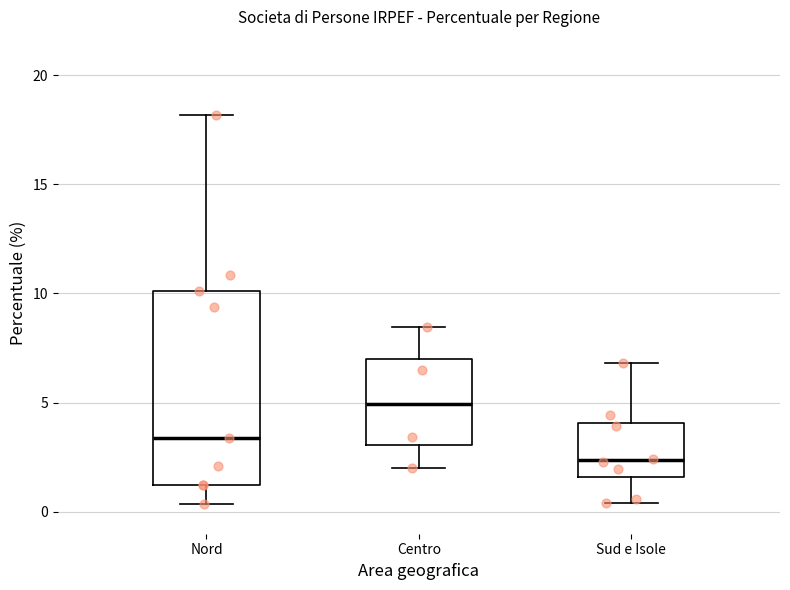

Which box is the tallest, from its lower edge to its upper edge?

Nord